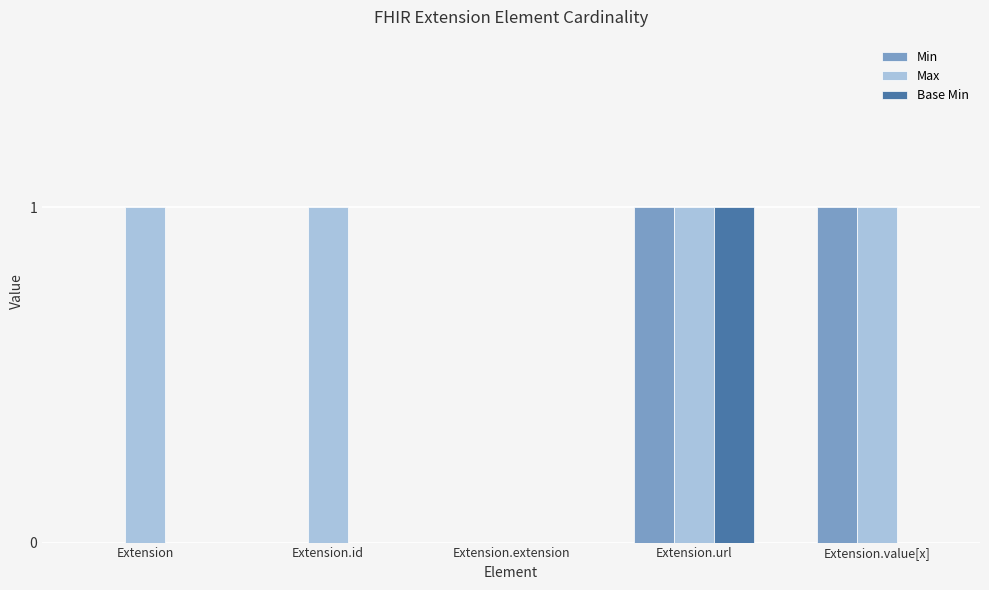

Which series has the largest total across all categories?

Max